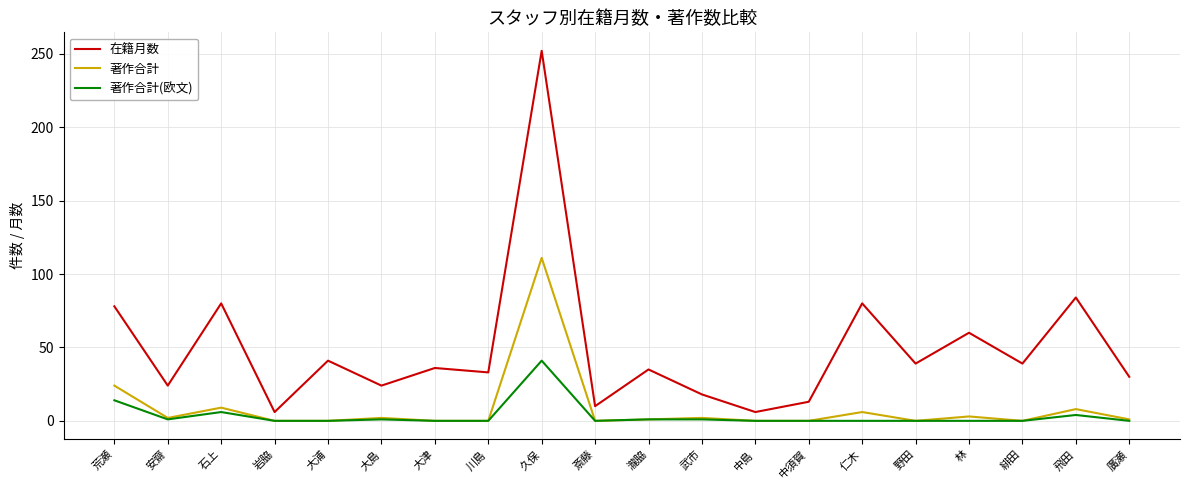

What is the greatest value displayed?

252